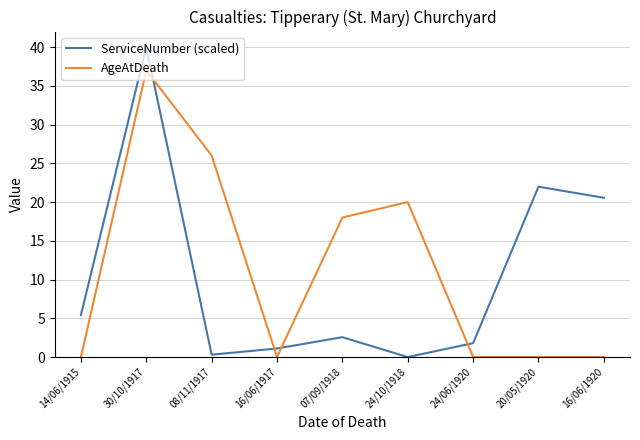

Is it true that AgeAtDeath equals -18.2 at 14/06/1915?

False